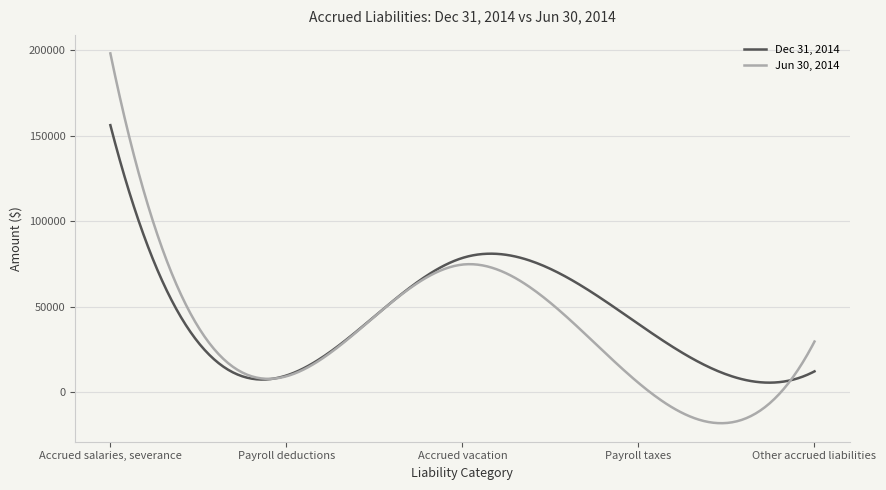

What is the maximum value for Jun 30, 2014?

198061.0